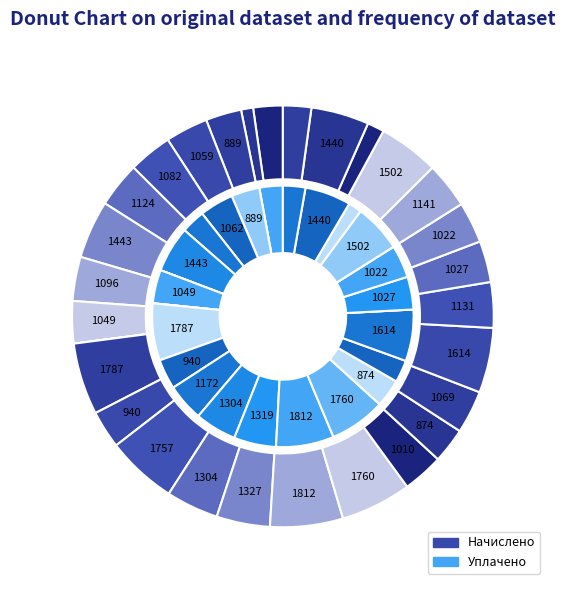

To the nearest percent, what is the difference between the largest and smallest slice percentages?

6%